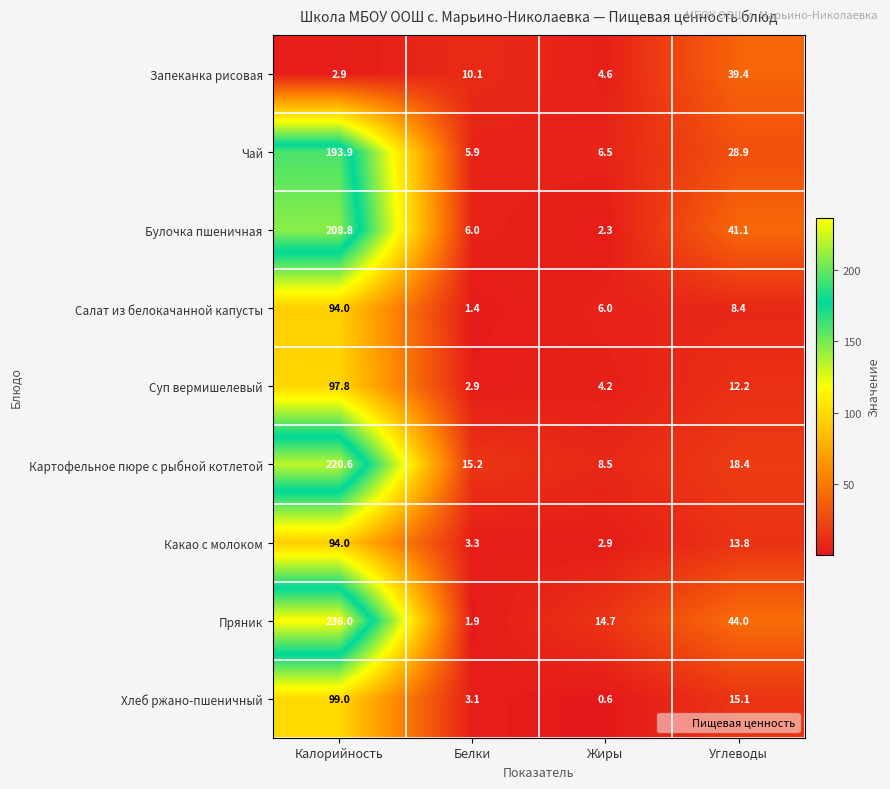

Rank the series at Жиры from lowest to highest value.

Хлеб ржано-пшеничный, Булочка пшеничная, Какао с молоком, Суп вермишелевый, Запеканка рисовая, Салат из белокачанной капусты, Чай, Картофельное пюре с рыбной котлетой, Пряник